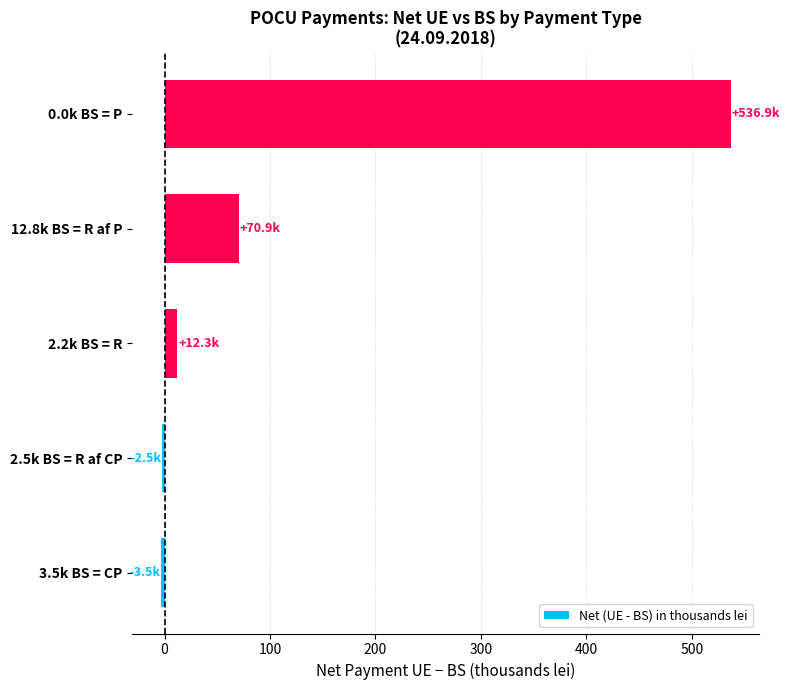

How many data points does each series have?

5